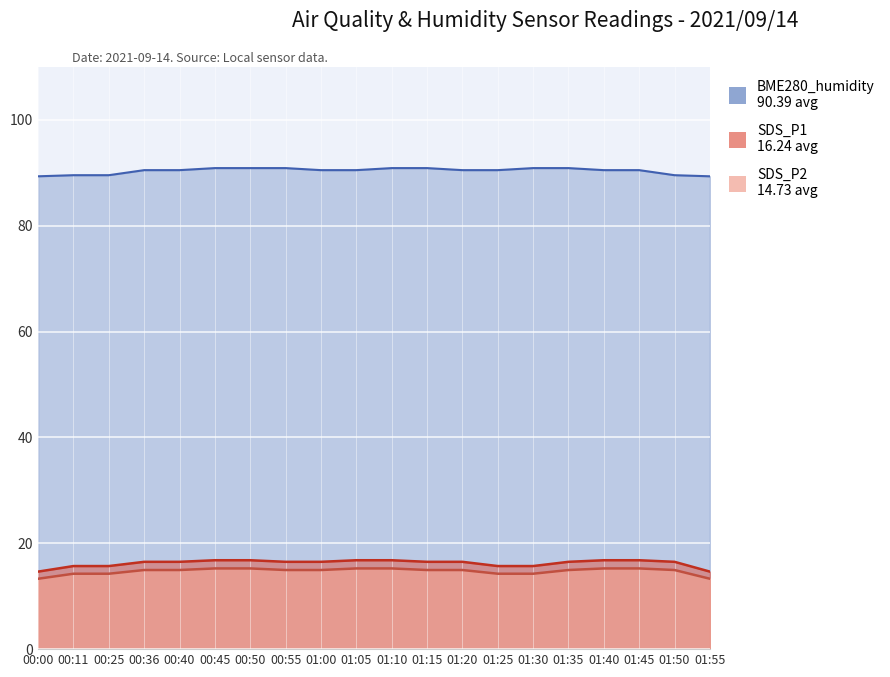

Reading right to left, what are all the values shown in this chart?

BME280_humidity: 89.3	89.6	90.5	90.5	90.9	90.9	90.5	90.5	90.9	90.9	90.5	90.5	90.9	90.9	90.9	90.5	90.5	89.6	89.6	89.3
SDS_P1: 14.7	16.5	16.8	16.8	16.5	15.7	15.7	16.5	16.5	16.8	16.8	16.5	16.5	16.8	16.8	16.5	16.5	15.7	15.7	14.7
SDS_P2: 13.3	14.9	15.2	15.2	14.9	14.2	14.2	14.9	14.9	15.2	15.2	14.9	14.9	15.2	15.2	14.9	14.9	14.2	14.2	13.3